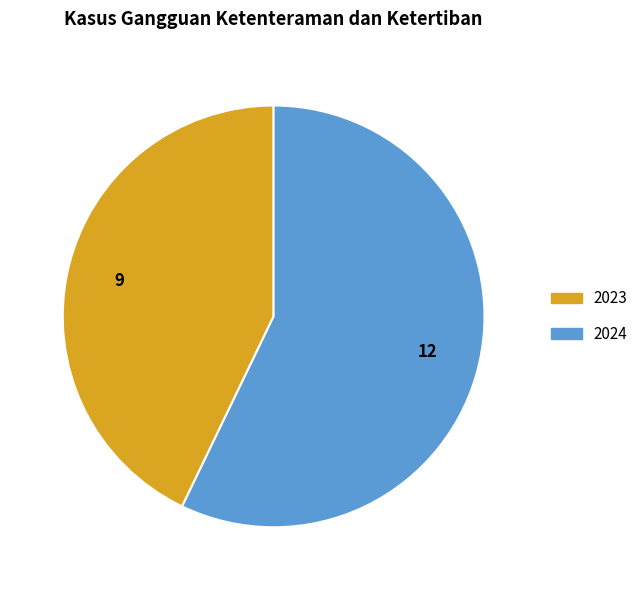

Does any single category account for the majority?

Yes